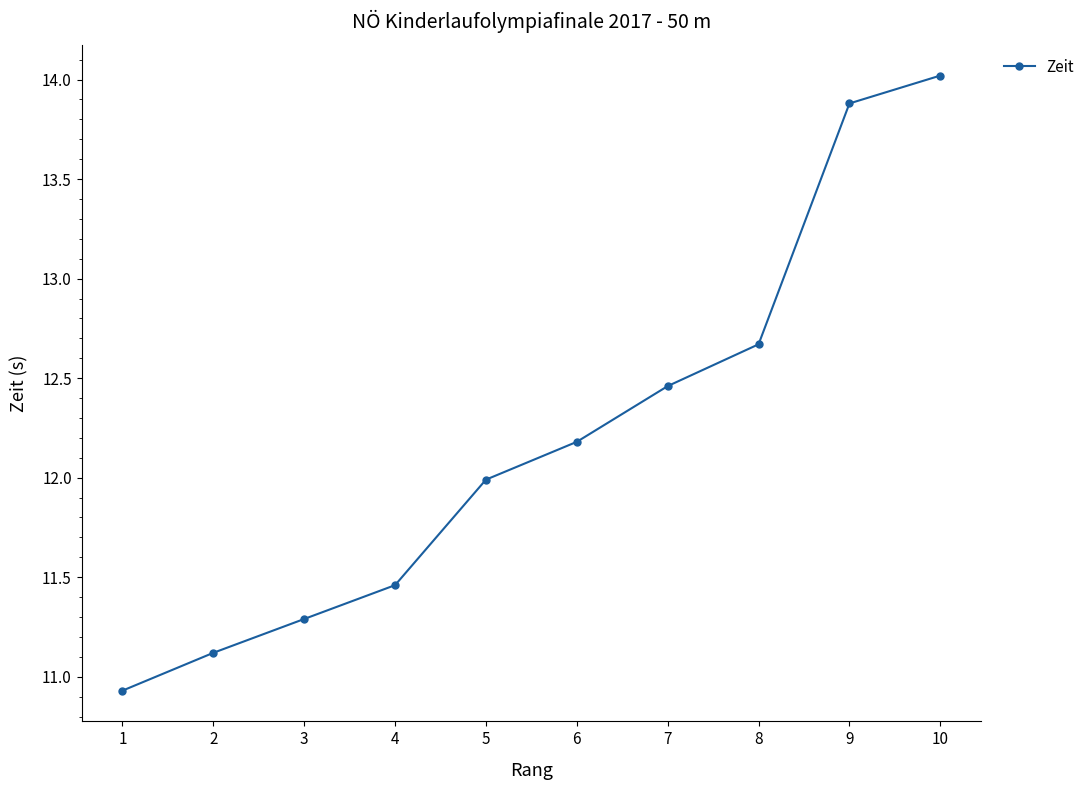

At which category does the chart reach its minimum across all series?

1